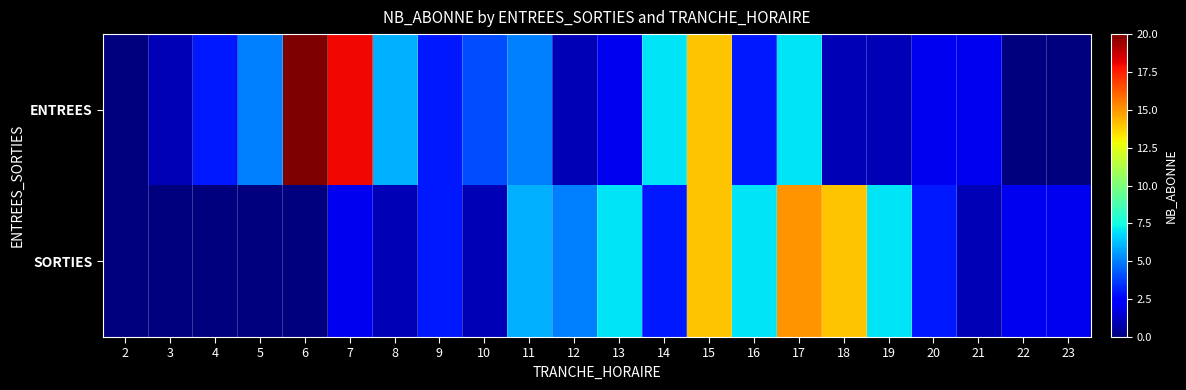

Which series has the widest spread of values?

ENTREES